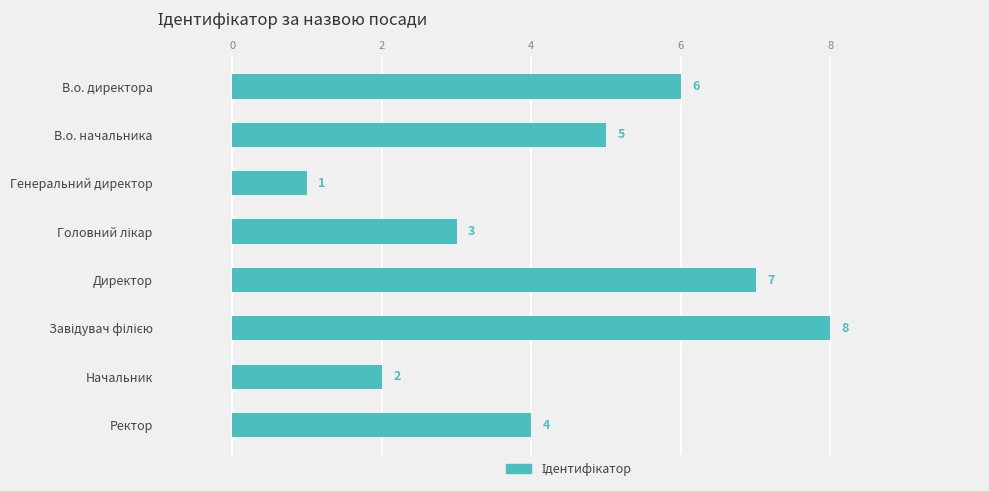

What is the value of the 6th bar from the top?

8